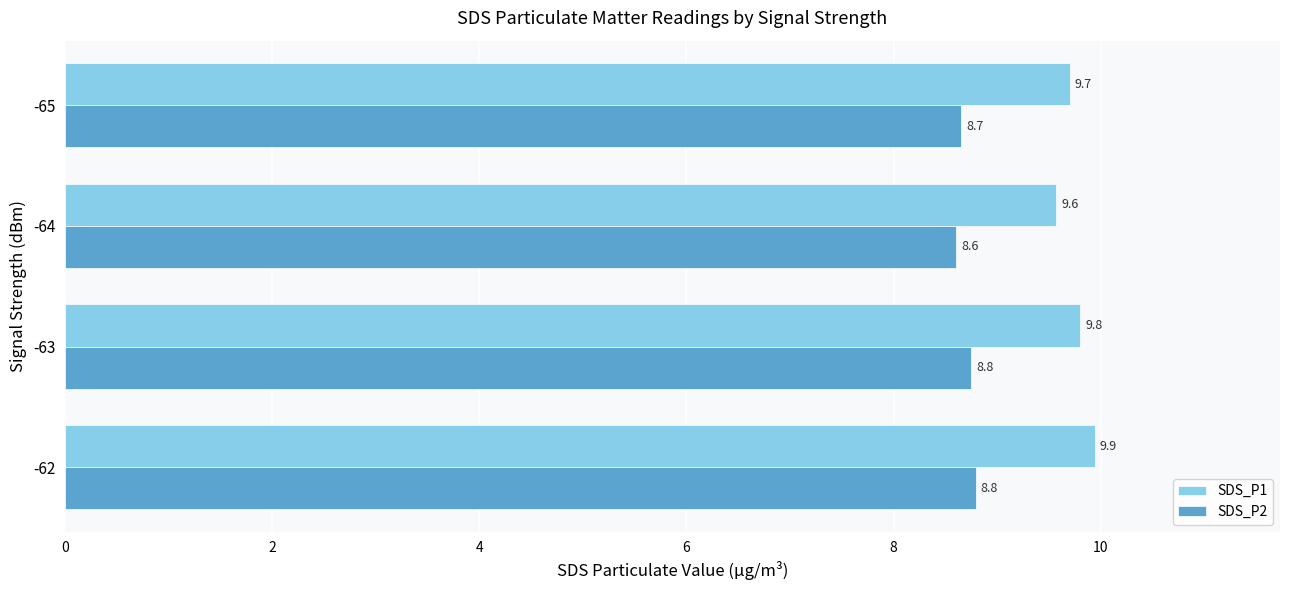

At which label does SDS_P1 reach its minimum?

-64